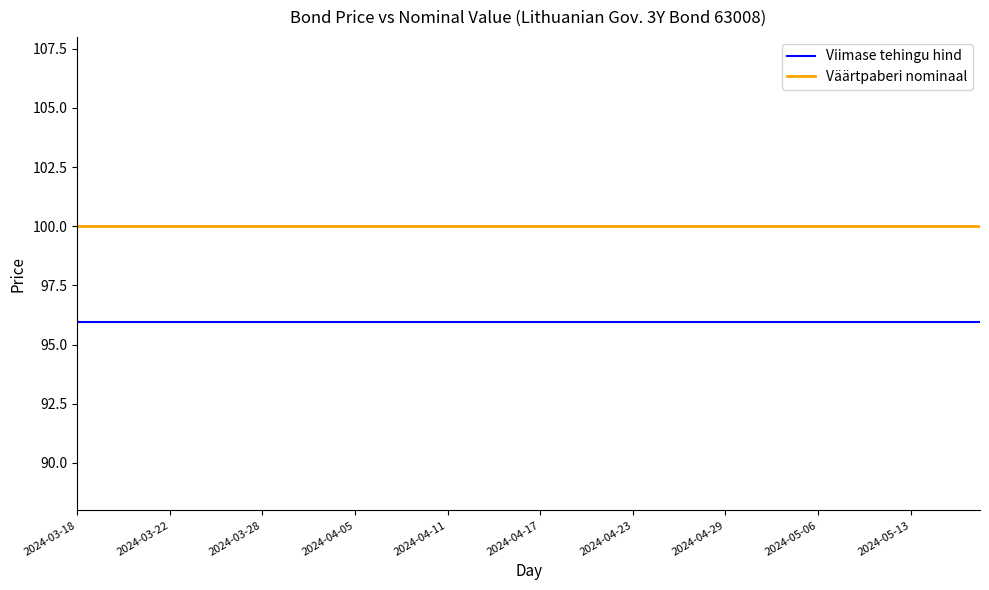

Rank the series by their maximum value, from highest to lowest.

Väärtpaberi nominaal, Viimase tehingu hind